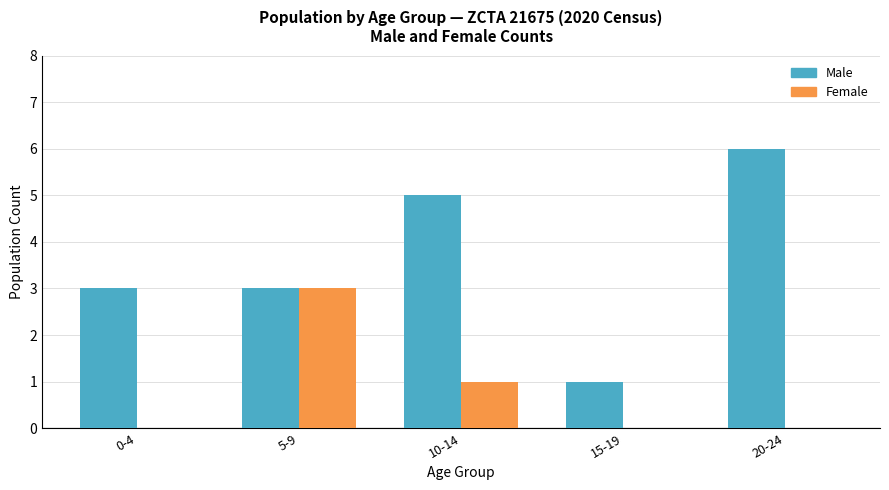

What is the difference between the Female values at 0-4 and 5-9?

3